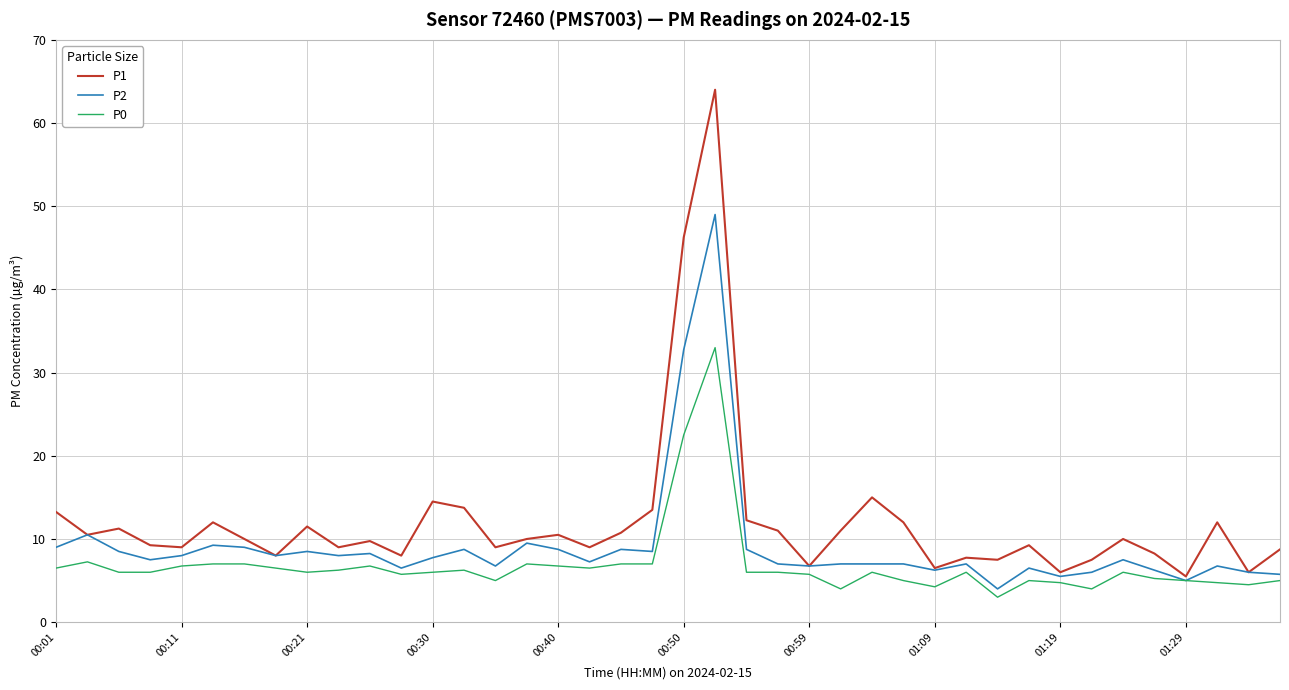

What is the minimum value for P2?

4.0